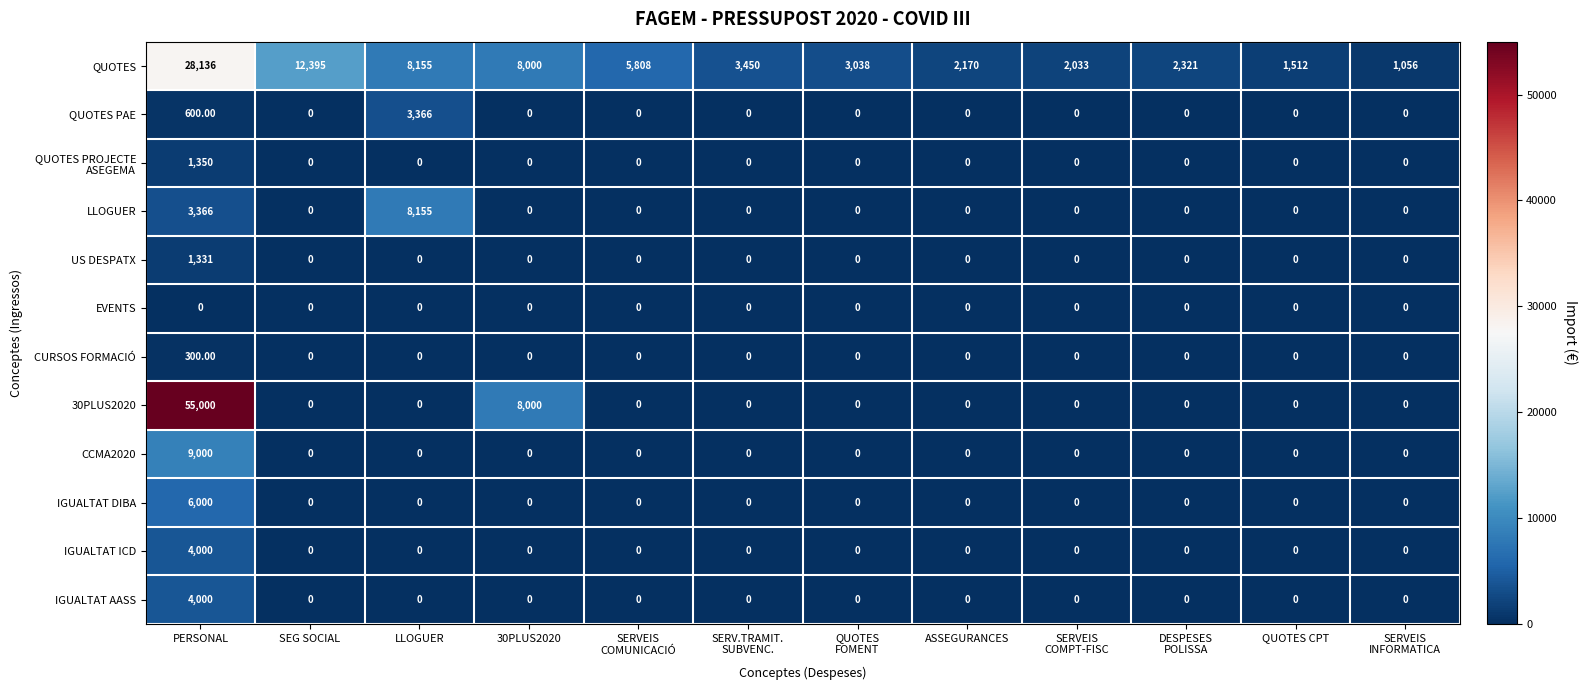

Which series has the widest spread of values?

30PLUS2020